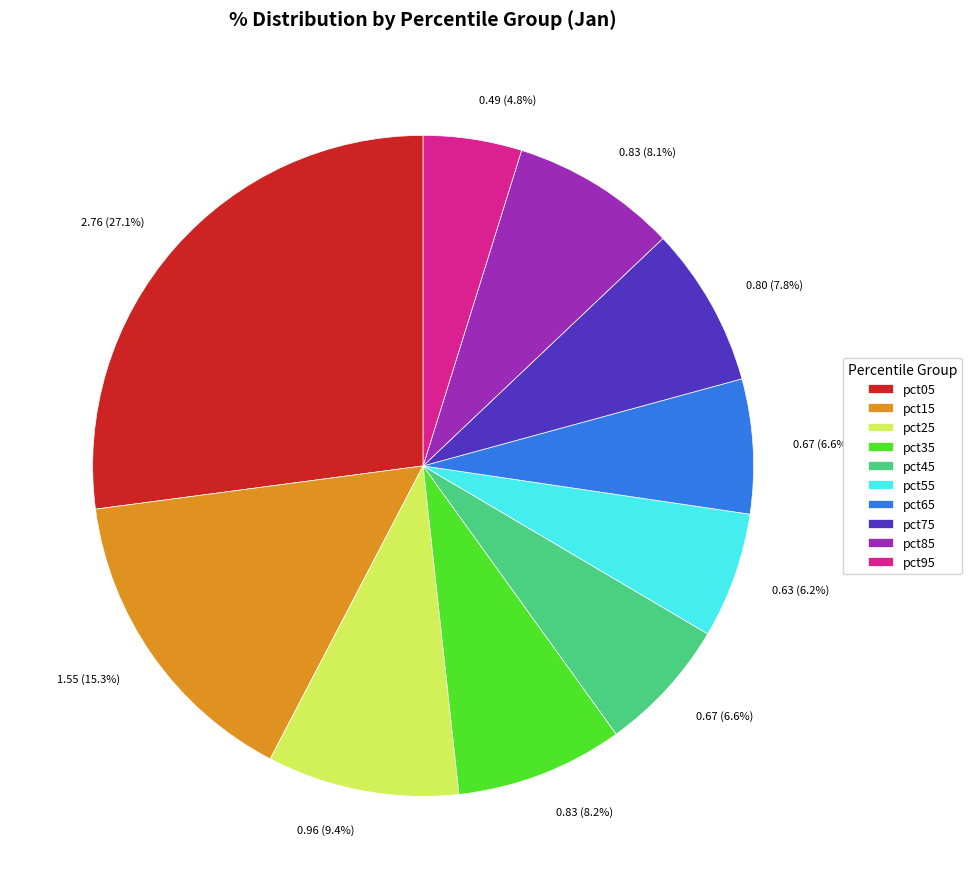

The pct35 slice represents 19% of the pie. True or false?

False